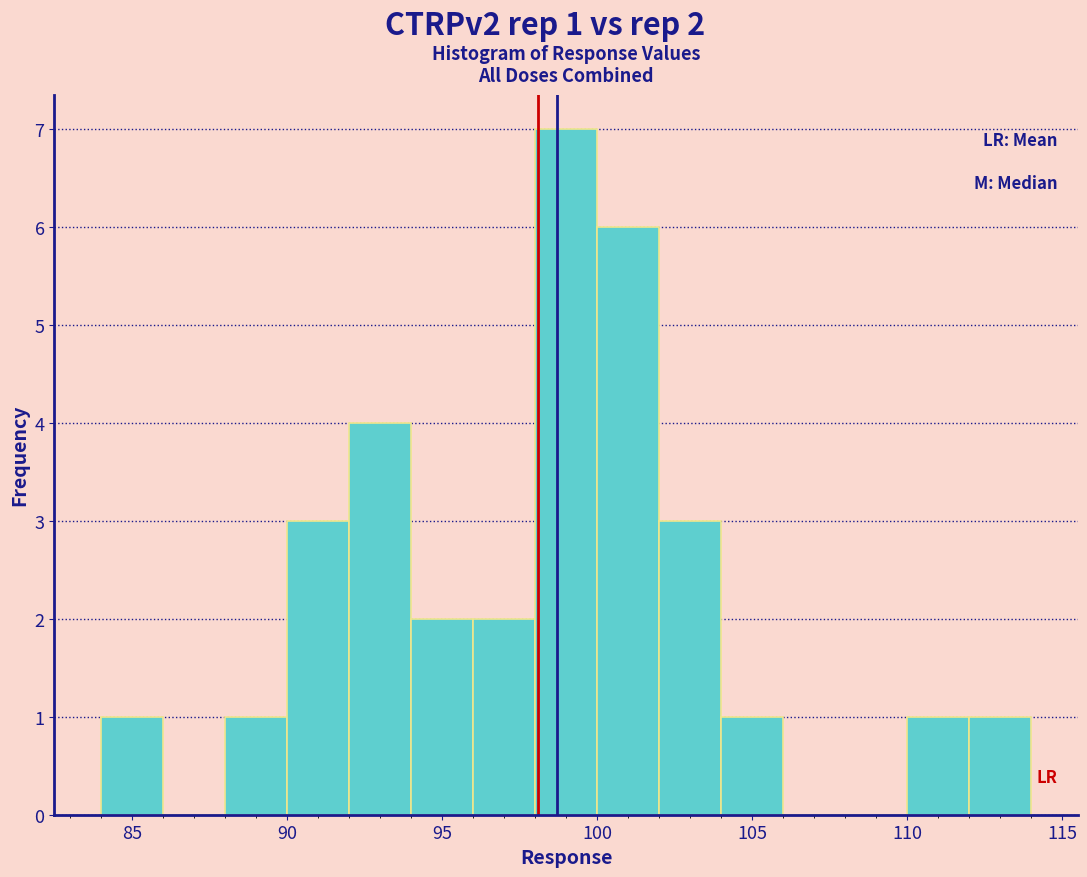

Over which range of the x-axis is the bar tallest?

98 to 100